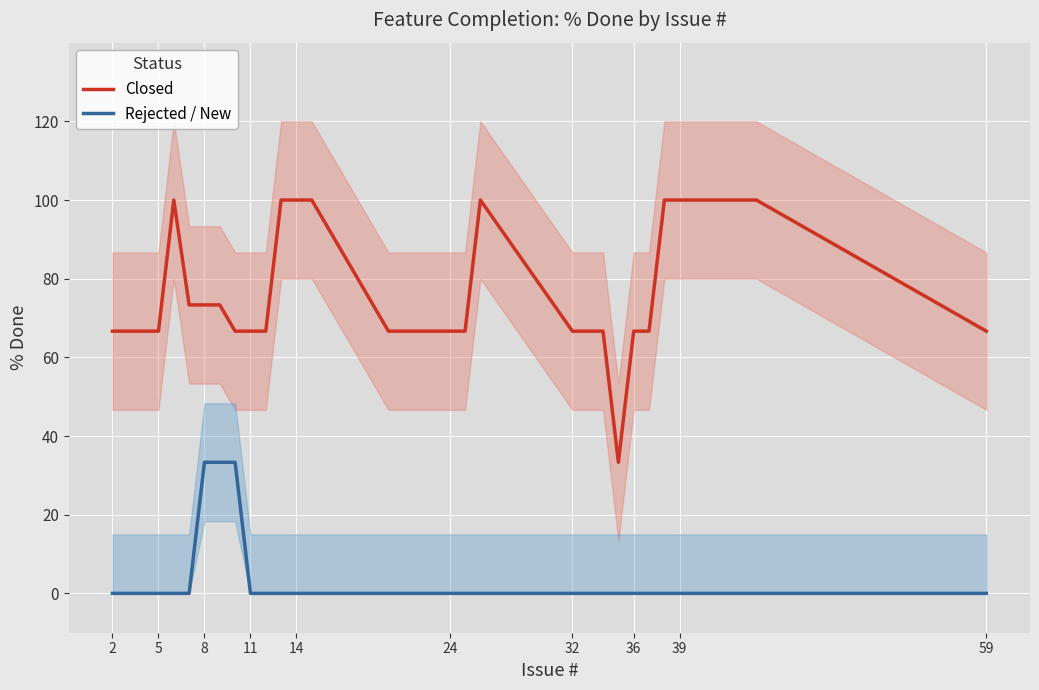

Count the number of data series in this chart.

2